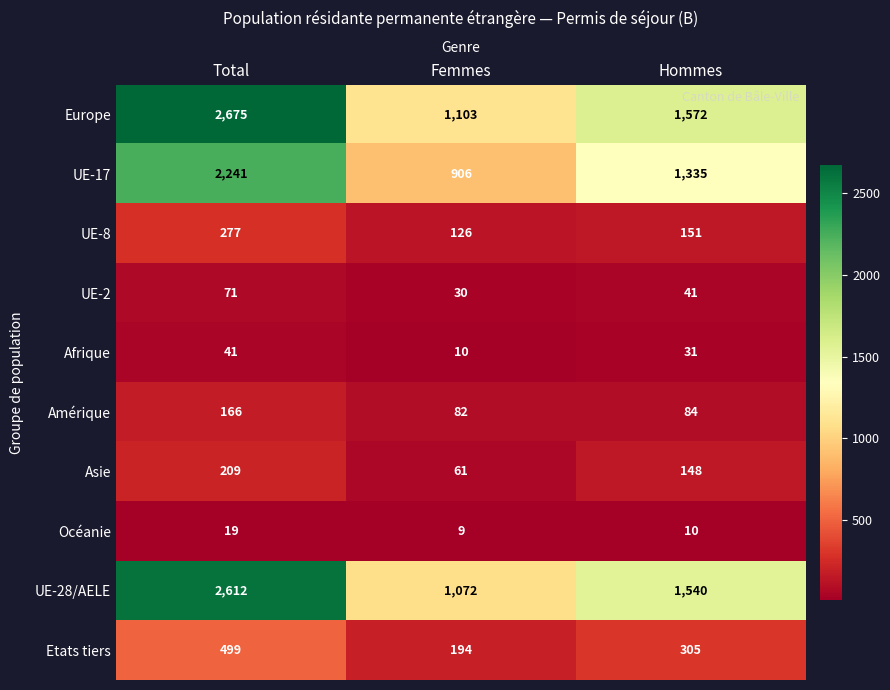

Reading left to right, extract all data points from this chart.

Europe: Total=2675	Femmes=1103	Hommes=1572
UE-17: Total=2241	Femmes=906	Hommes=1335
UE-8: Total=277	Femmes=126	Hommes=151
UE-2: Total=71	Femmes=30	Hommes=41
Afrique: Total=41	Femmes=10	Hommes=31
Amérique: Total=166	Femmes=82	Hommes=84
Asie: Total=209	Femmes=61	Hommes=148
Océanie: Total=19	Femmes=9	Hommes=10
UE-28/AELE: Total=2612	Femmes=1072	Hommes=1540
Etats tiers: Total=499	Femmes=194	Hommes=305